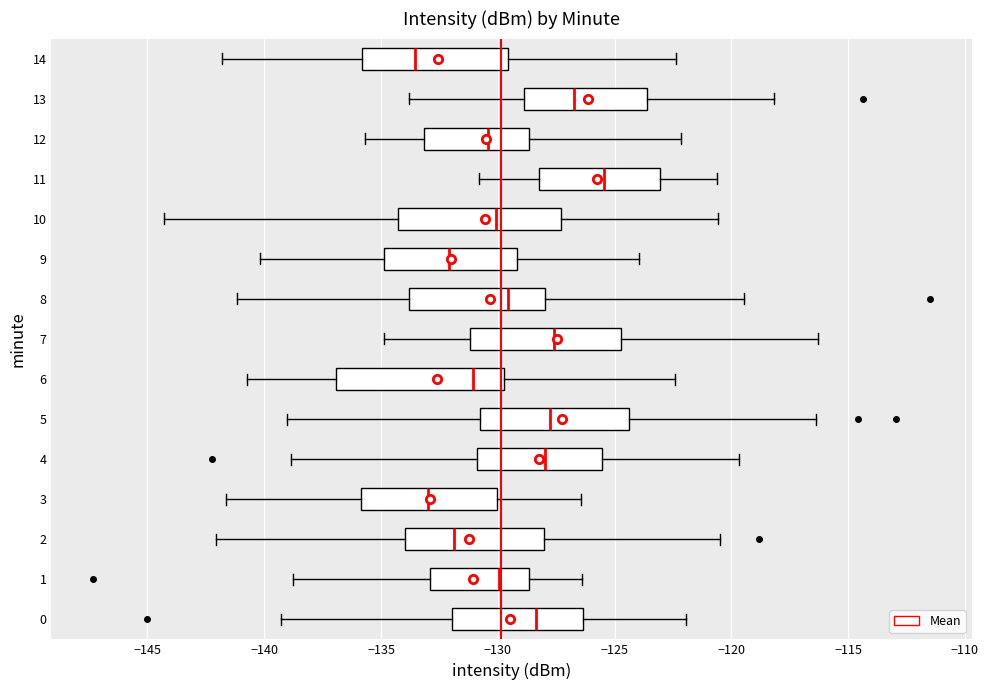

Where does the left whisker of the box at y = 3 end on the x-axis? The values are not printed on the chart, so give them approximately, as read against the axis.

-141.5